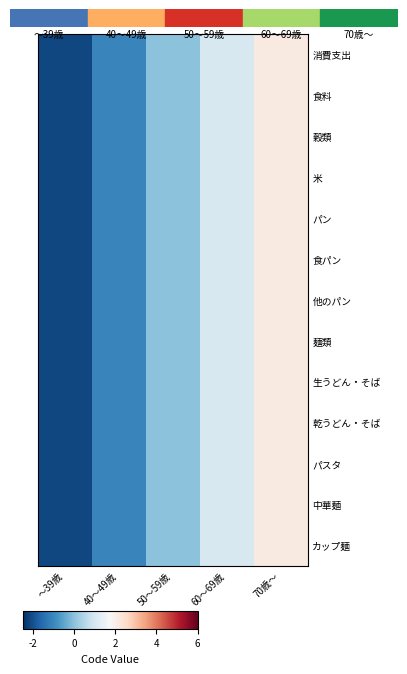

Rank the series by their maximum value, from highest to lowest.

消費支出, 食料, 穀類, 米, パン, 食パン, 他のパン, 麺類, 生うどん・そば, 乾うどん・そば, パスタ, 中華麺, カップ麺